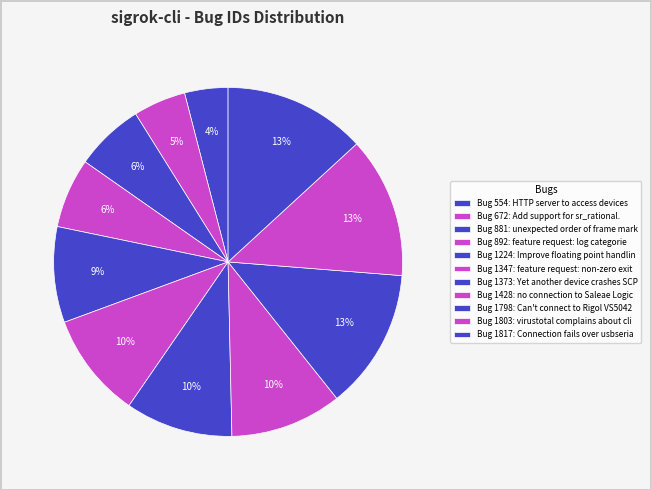

To the nearest percent, what is the difference between the largest and smallest slice percentages?

9%